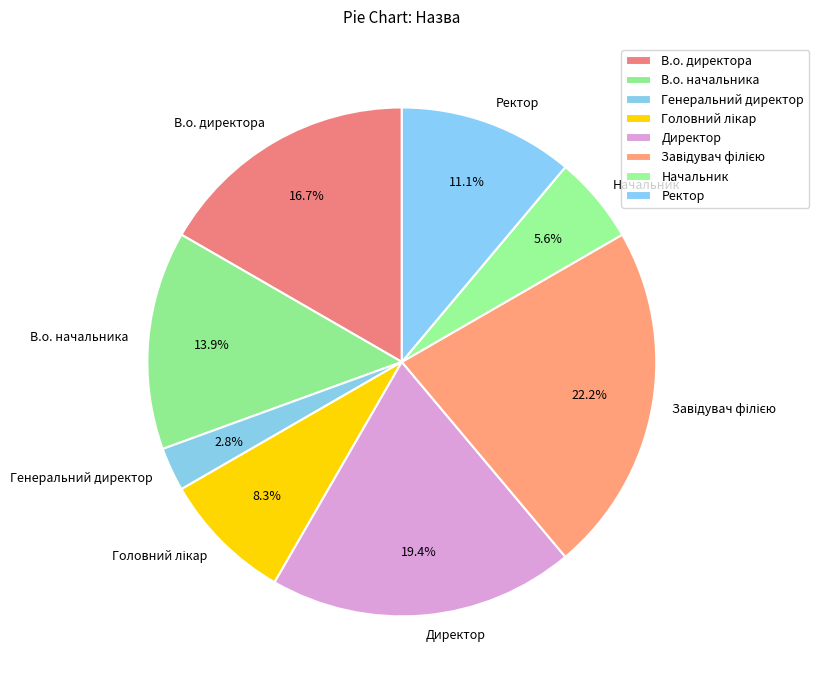

Count the number of slices in the pie.

8